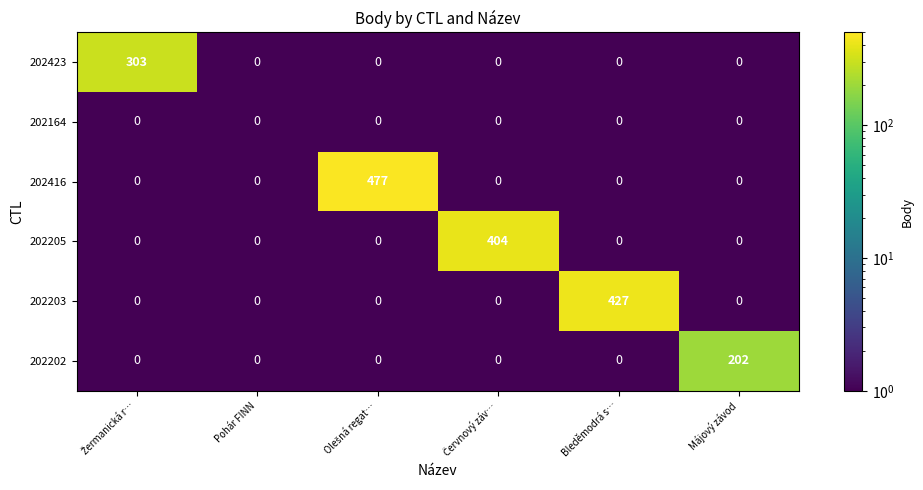

What is the difference between the highest and lowest values at Bleděmodrá s…?

427